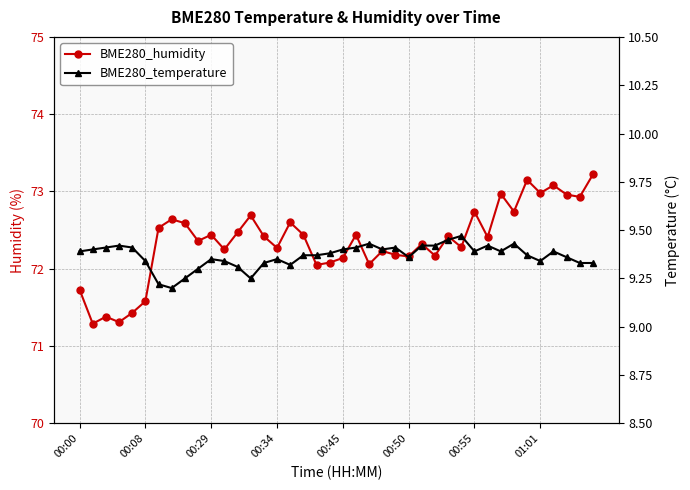

Count the number of data series in this chart.

2